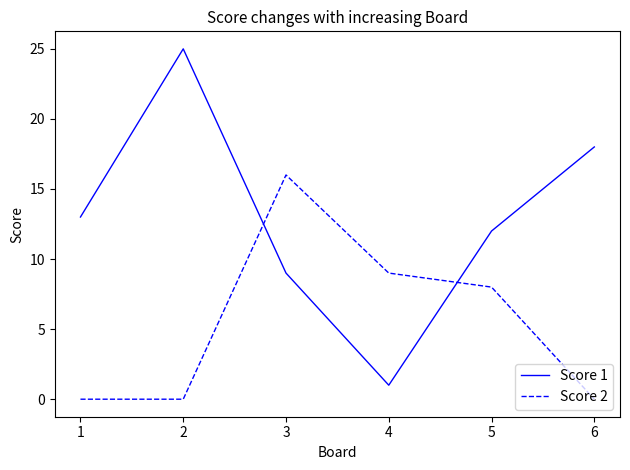

What value does the Score 2 series have at 5, to the nearest 5?

10